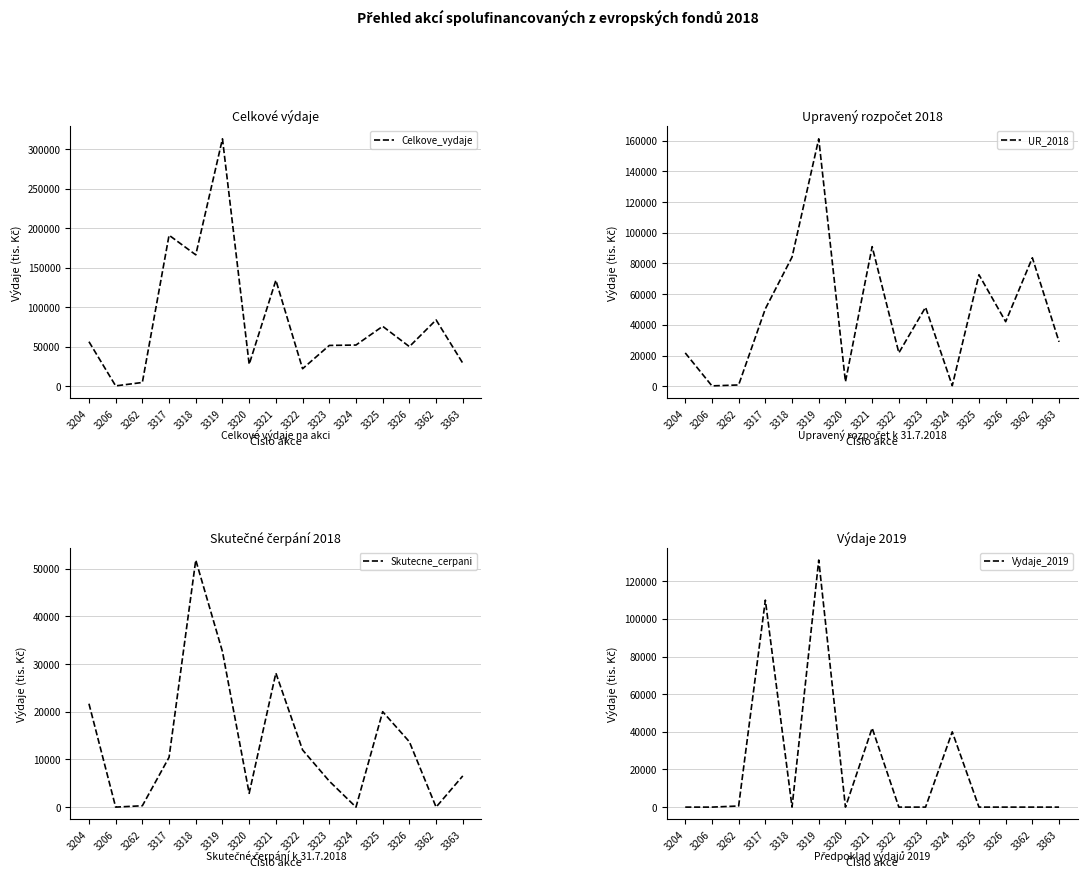

What is the approximate value of UR_2018 at 3362?

83709.2